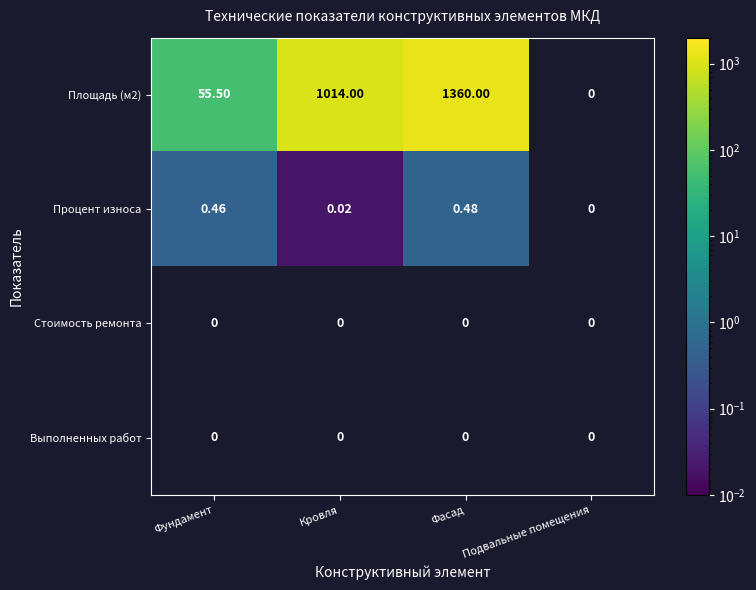

Which category has the lowest value across all series?

Кровля